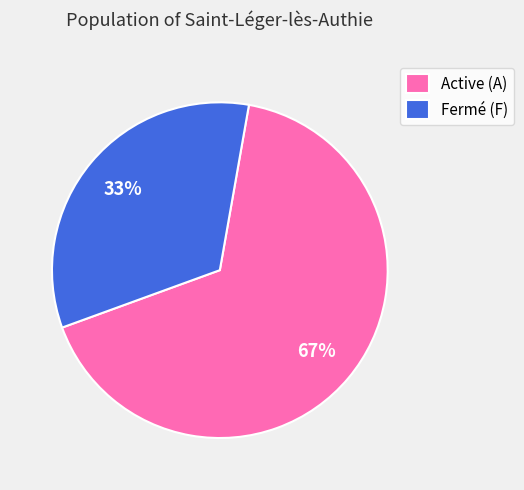

How many slices are in this pie chart?

2